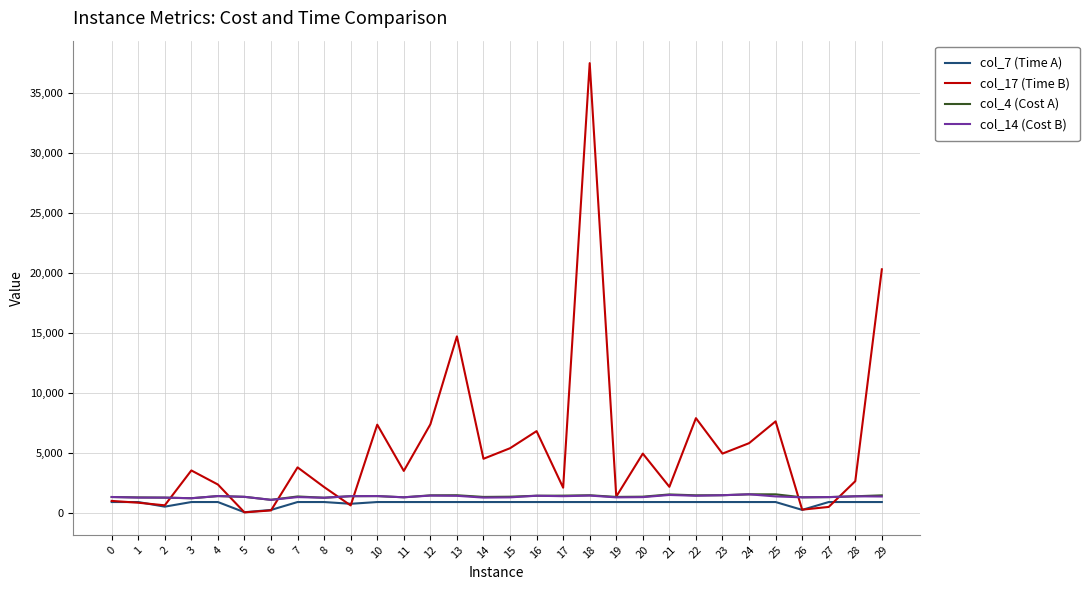

Which series has the widest spread of values?

col_17 (Time B)